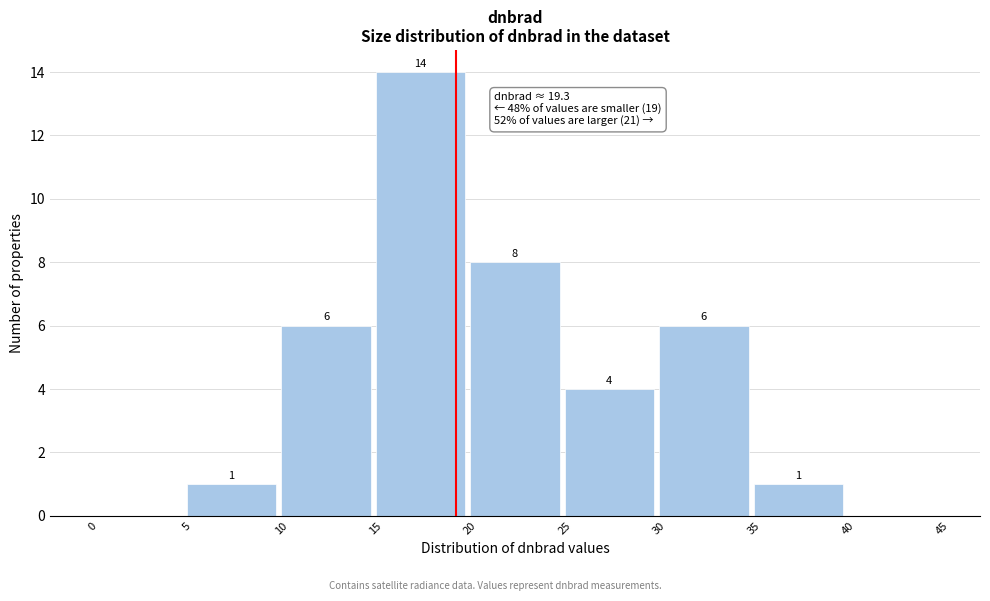

Which range on the x-axis has the tallest bar?

15 to 20